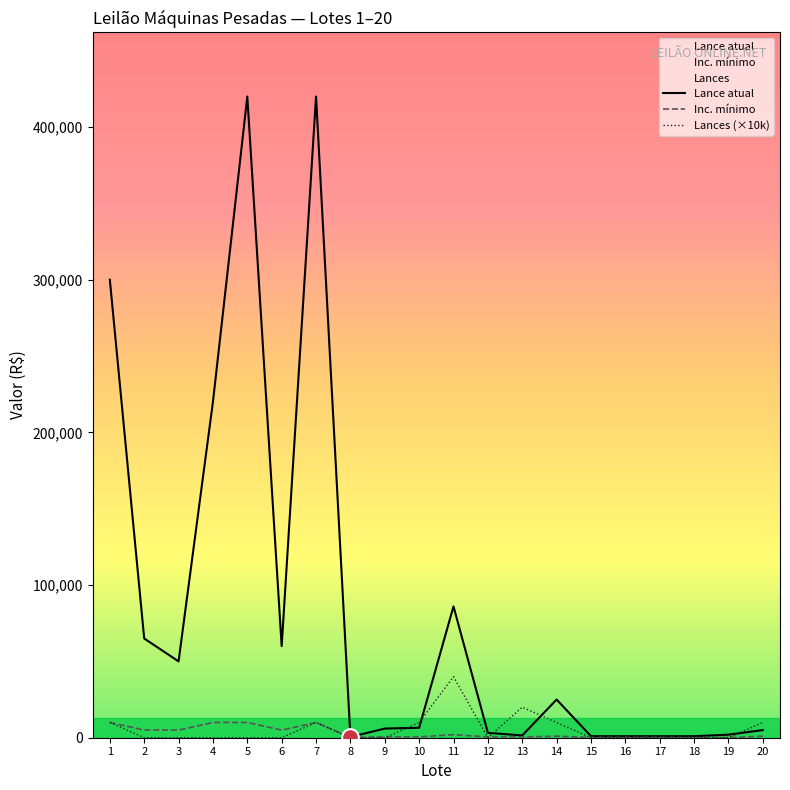

Does the chart display data point markers on the line(s)?

No